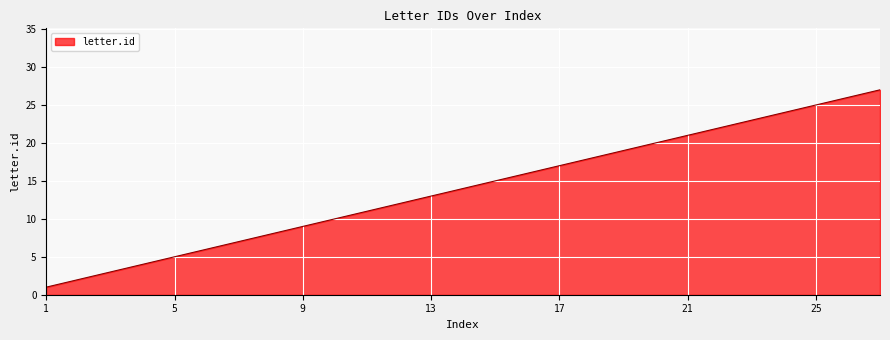

What is the maximum value shown in the chart?

27